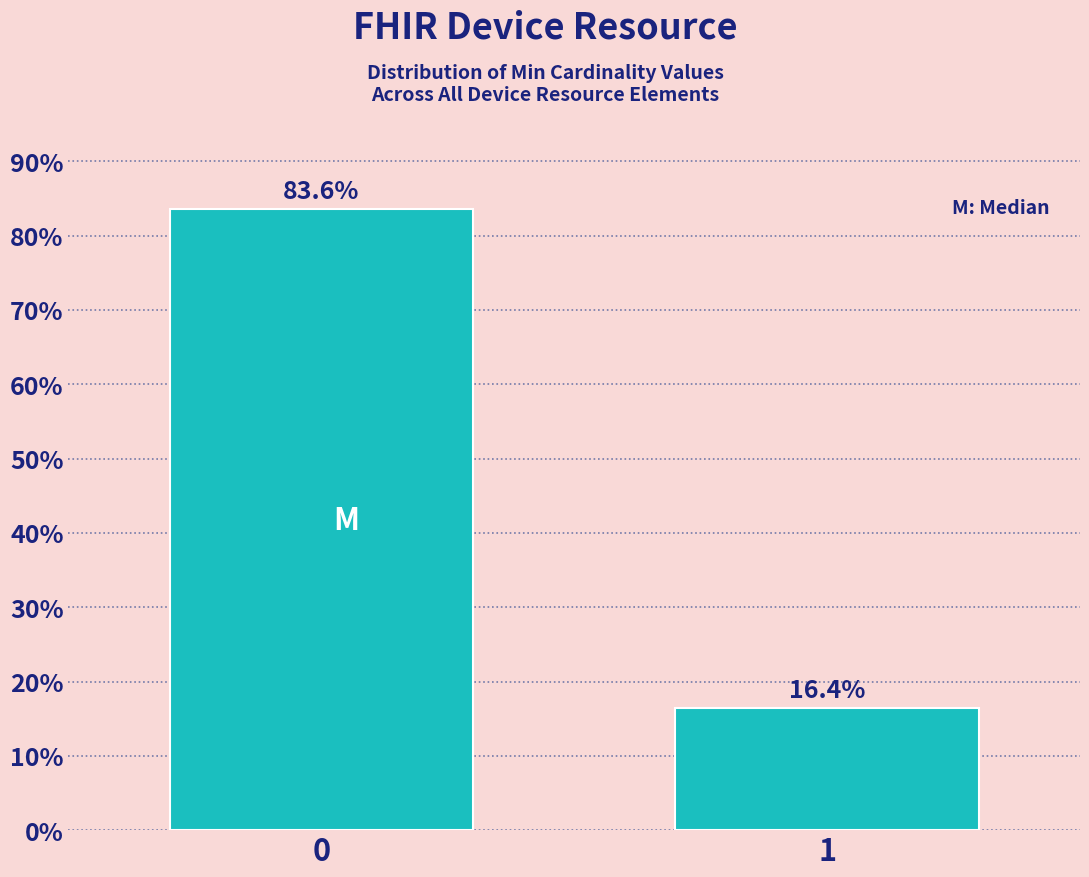

Reading left to right, extract all data points from this chart.

83.6	16.4